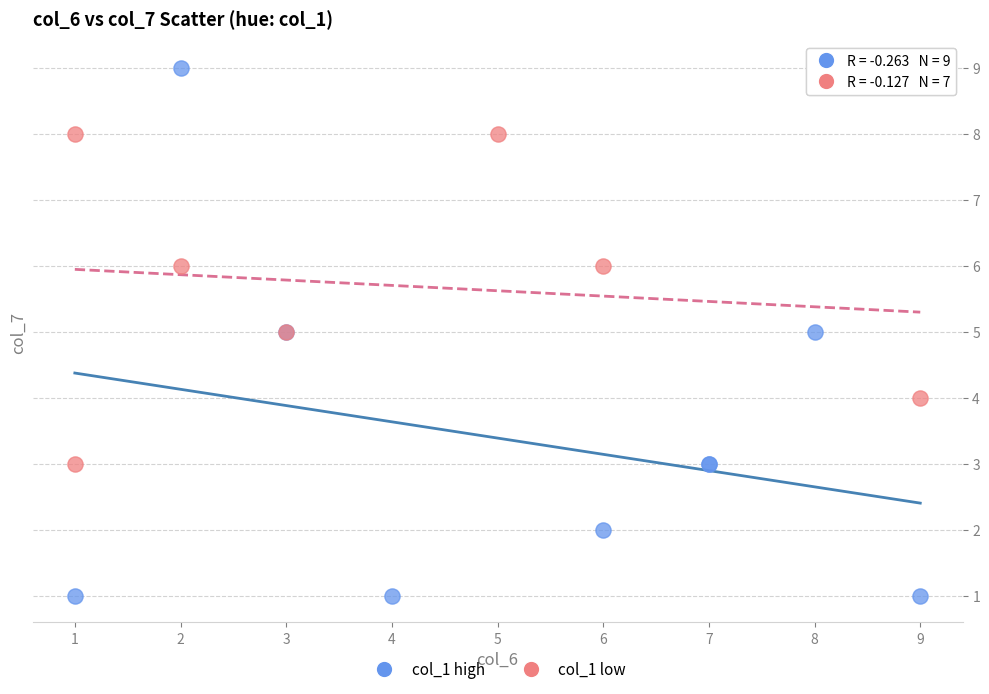

Which series reaches the maximum Y coordinate?

col_1 high